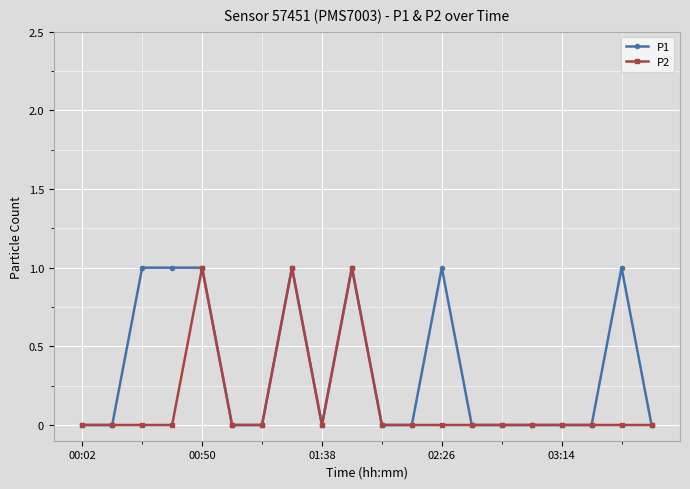

List the series in order of their overall mean, lowest first.

P2, P1